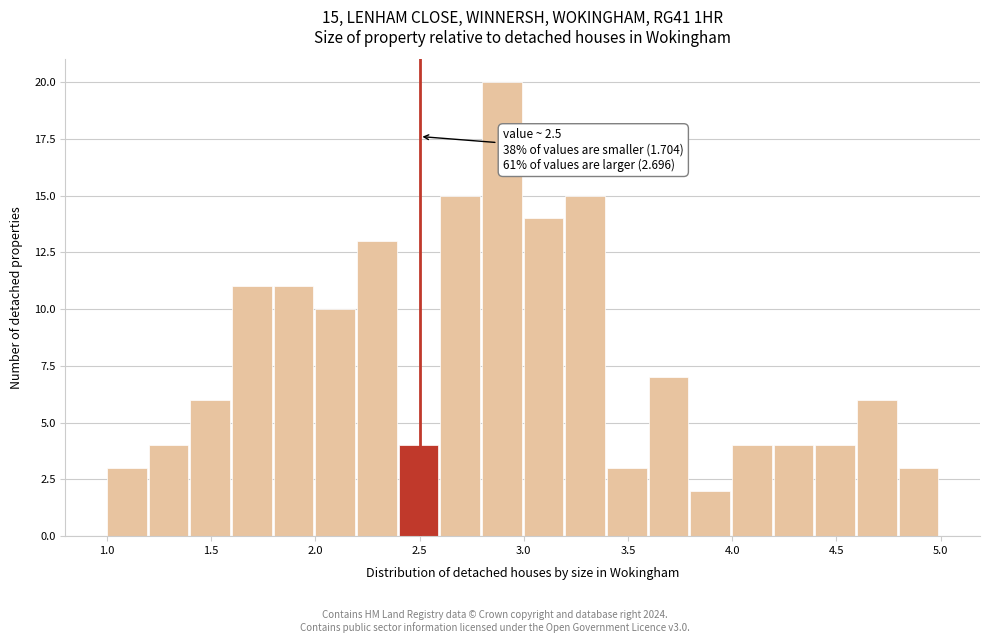

Which range on the x-axis has the tallest bar?

2.8 to 3.0